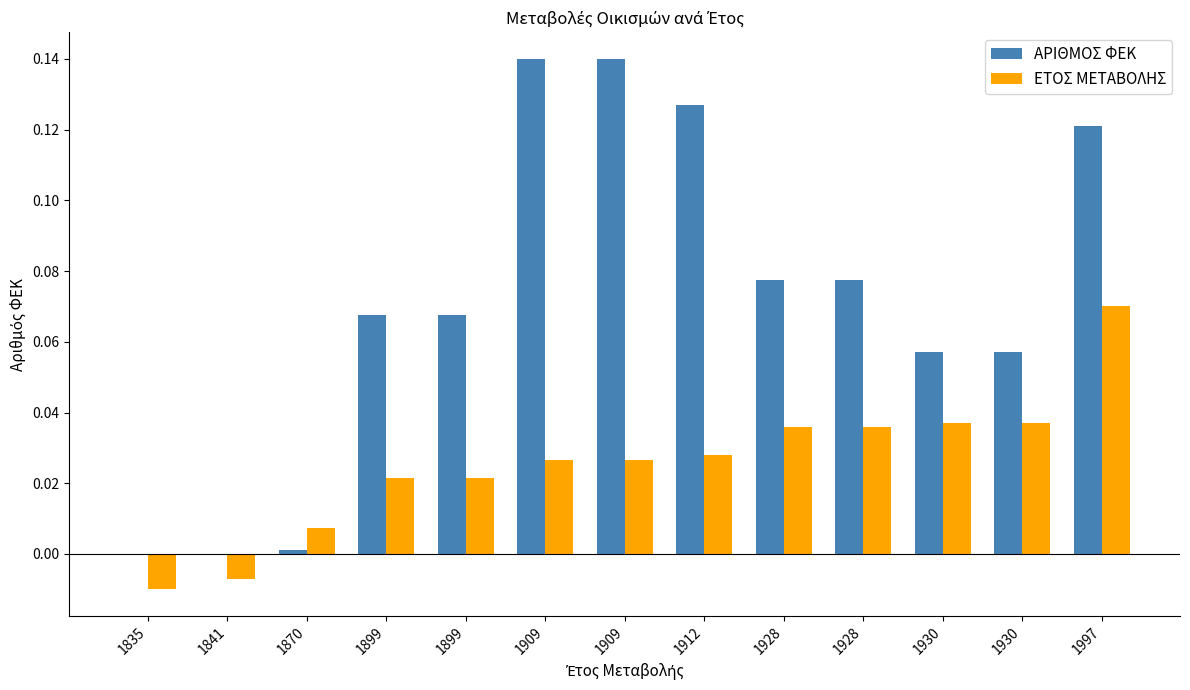

Count the number of data series in this chart.

2